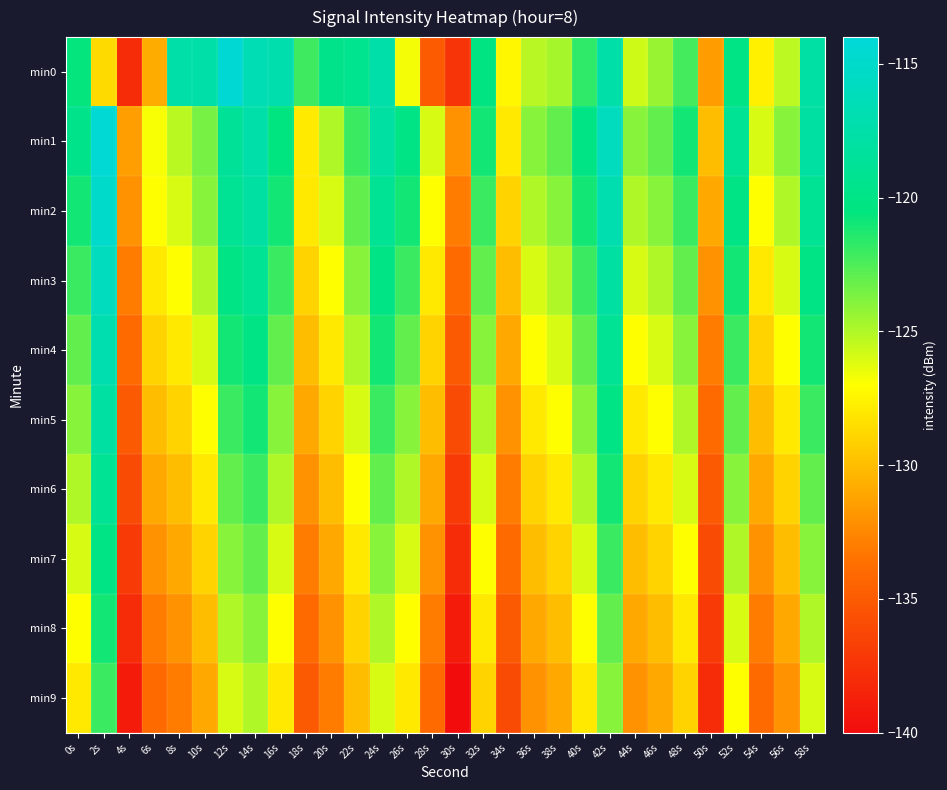

At which category is the sum across all series the highest?

2s